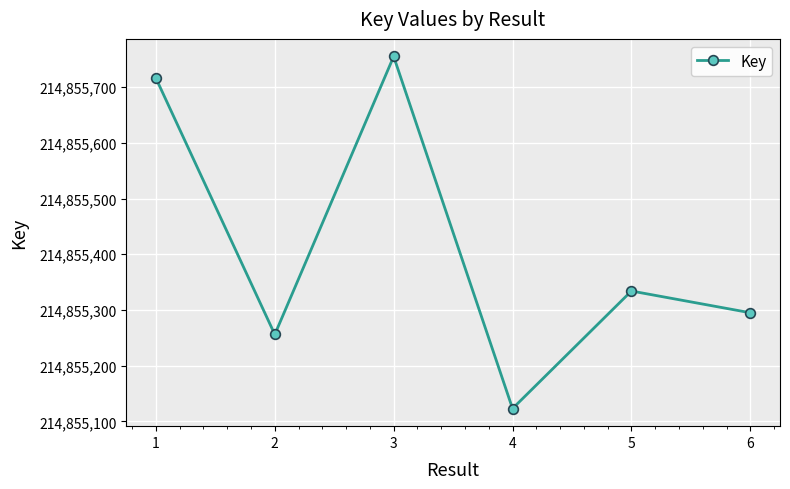

List the labels in order of value, largest first.

3, 1, 5, 6, 2, 4